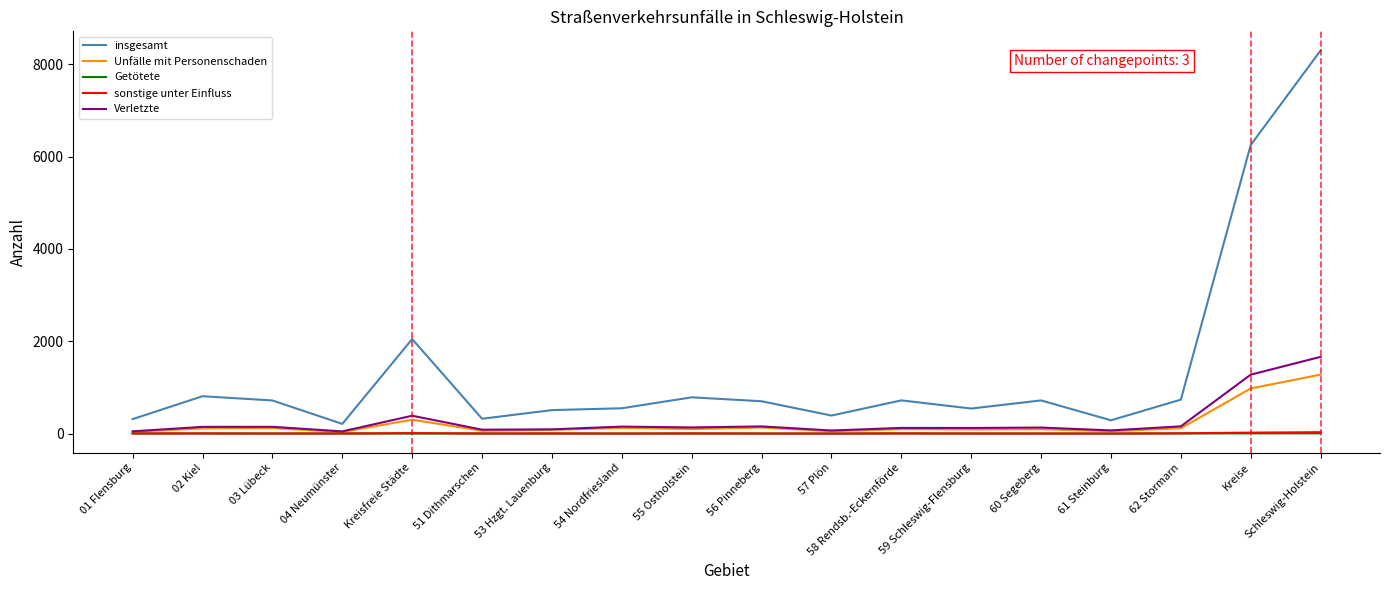

Which category has the highest value across all series?

Schleswig-Holstein